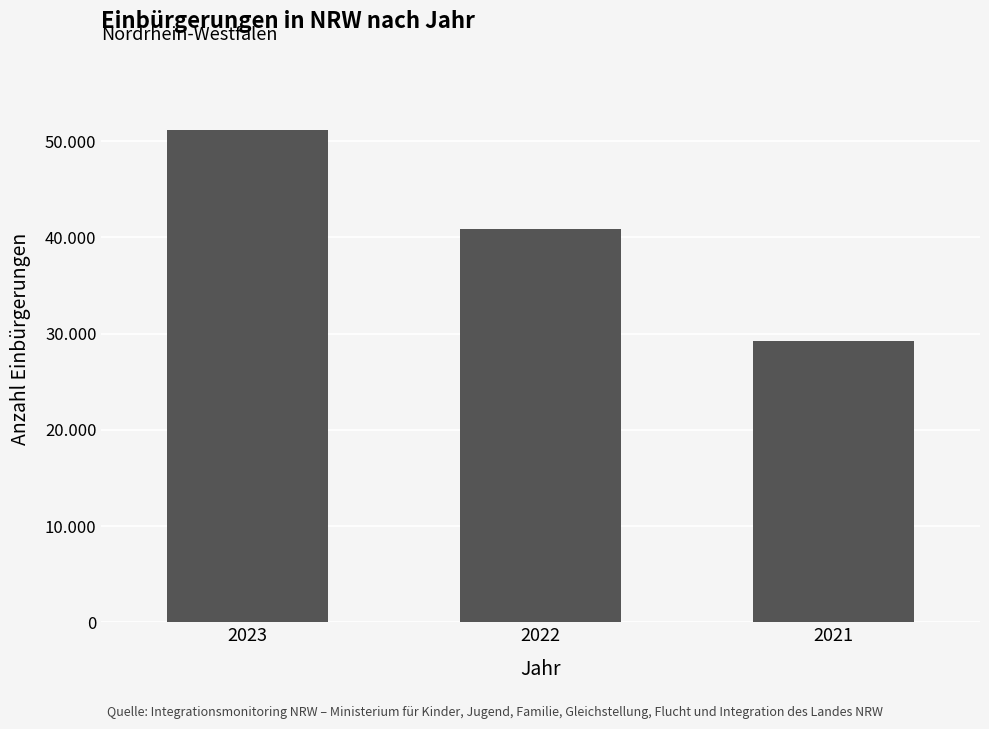

Reading left to right, what are all the values shown in this chart?

51185	40824	29250